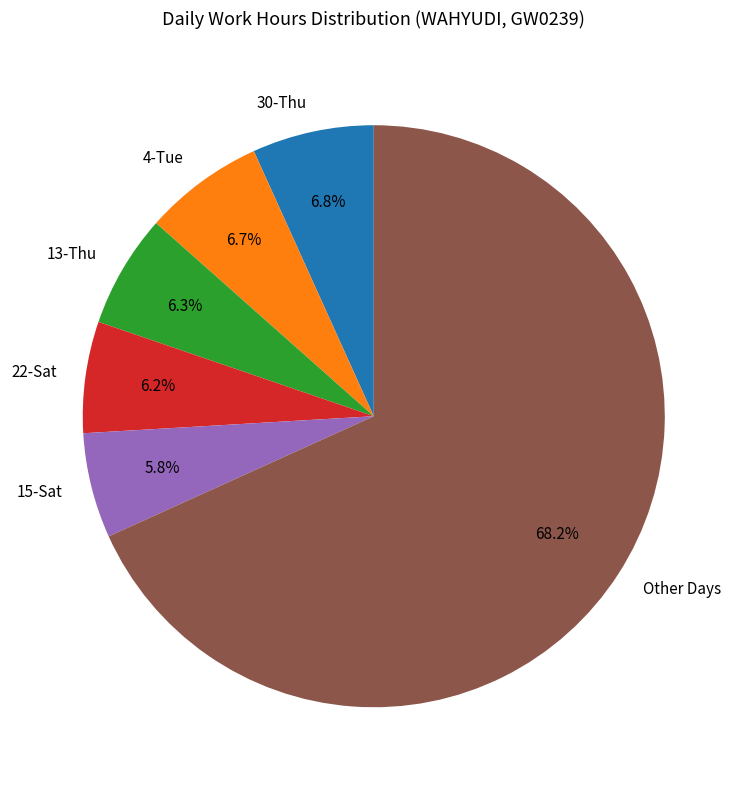

Is there any slice that represents more than half of the pie?

Yes